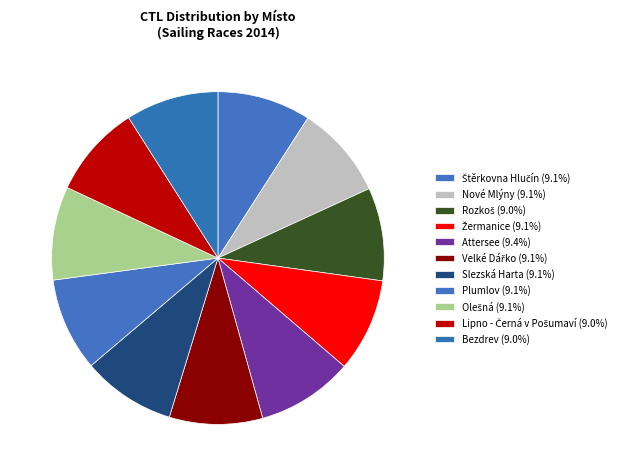

Does any single category account for the majority?

No